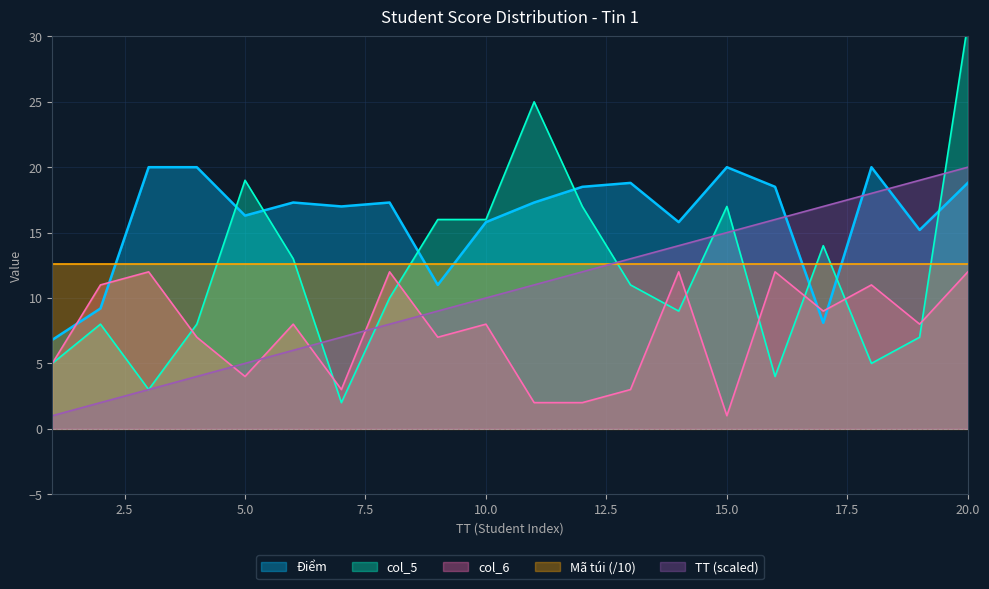

Does the chart have visible grid lines?

Yes